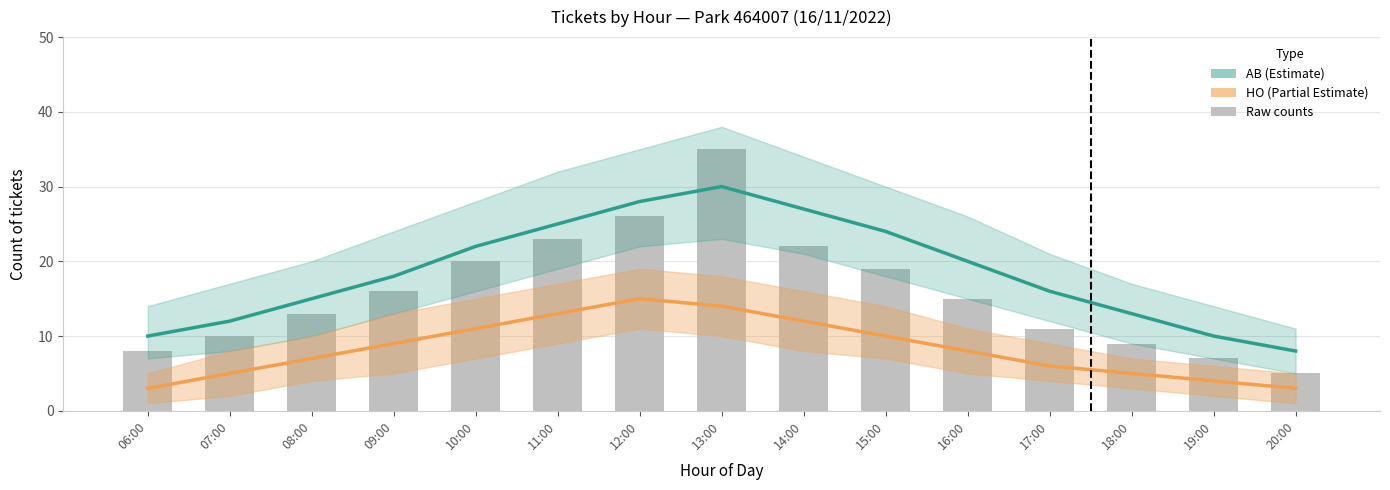

What is the difference between the AB (Estimate) values at 14:00 and 11:00?

2